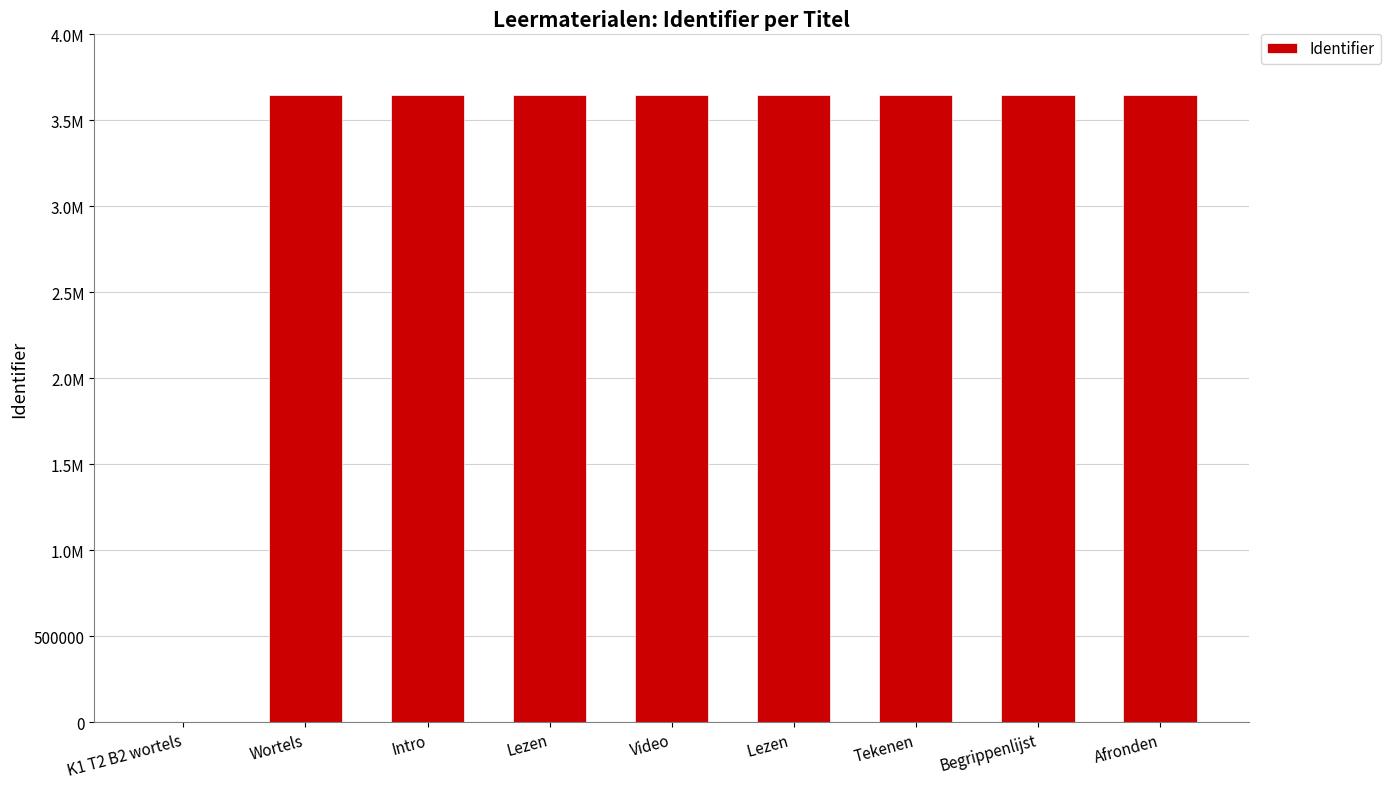

Approximately how many times larger is the value at Tekenen compared to Begrippenlijst?

1.0